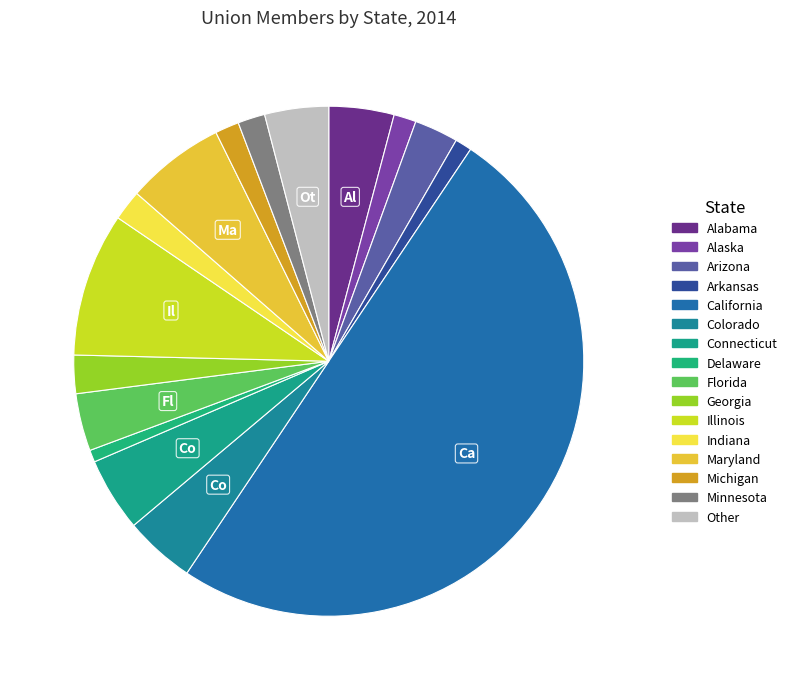

Is the sum of Illinois and Florida greater than half?

No